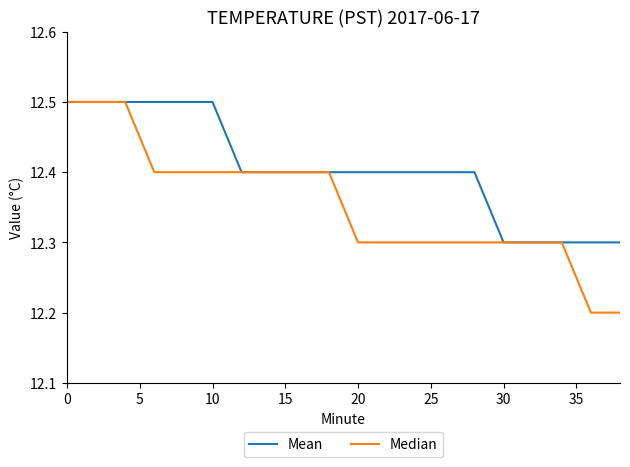

What is the greatest value displayed?

12.5